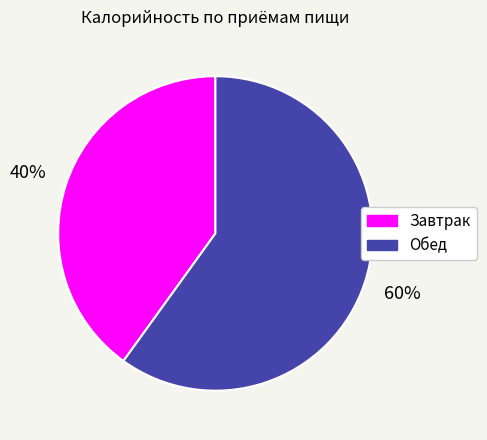

Which slice is the smallest?

Завтрак